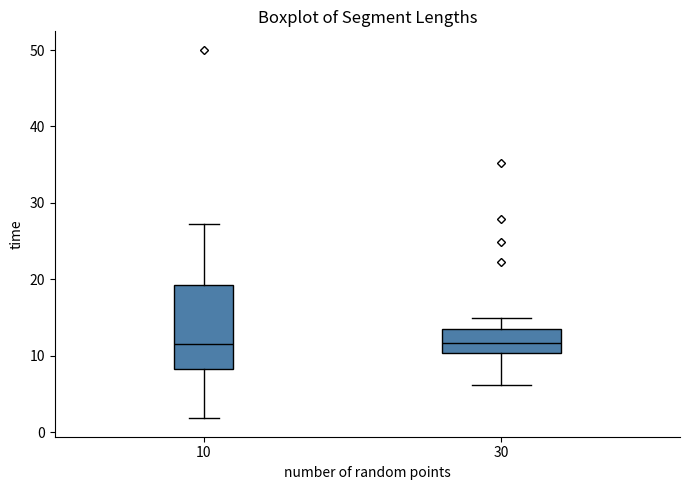

Reading left to right, transcribe this box plot: for each box, give where its median line is, the range the box spans, and where its two whiskers end, as read against the y-axis. The values are not printed on the chart, so give them approximately, as read against the axis.

10: median 12, box 8 to 19, whiskers 2 to 27
30: median 12, box 10 to 14, whiskers 6 to 15